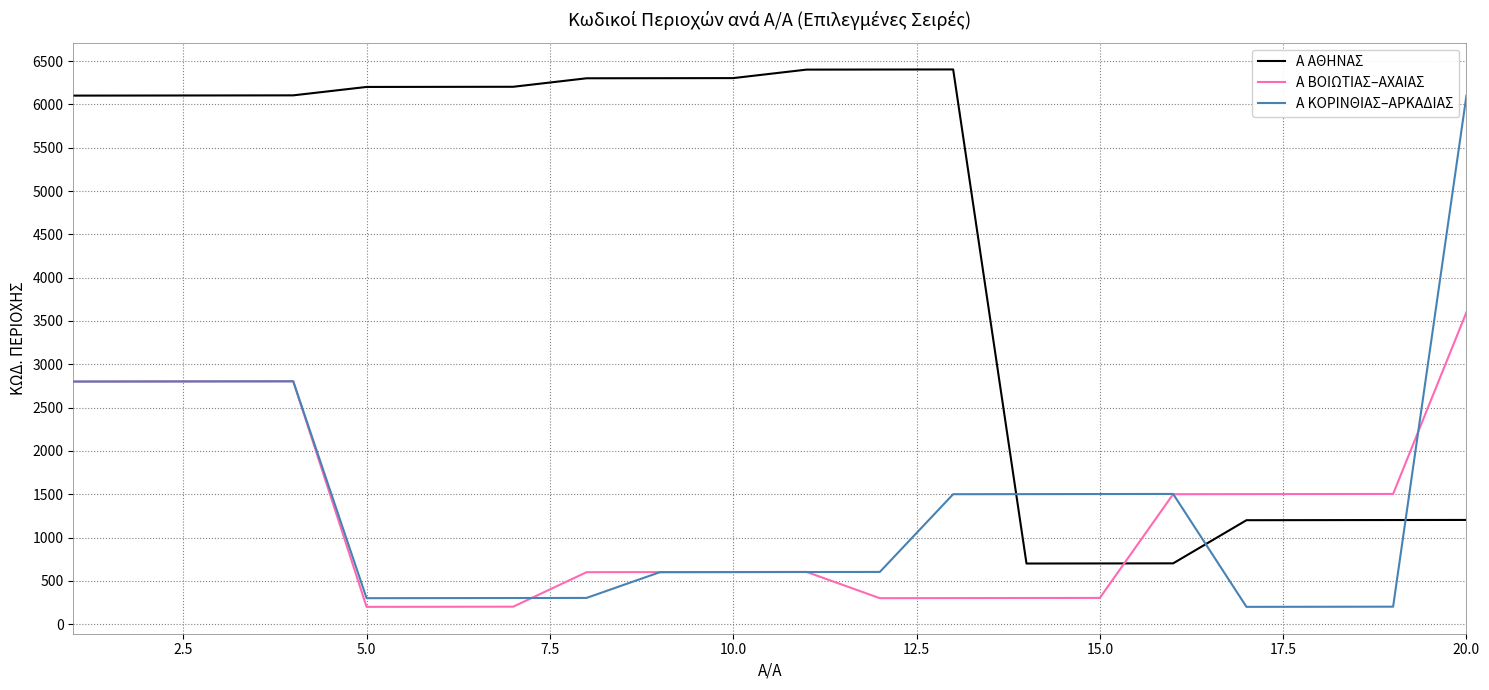

After their last crossing, which series has the higher values: Α ΑΘΗΝΑΣ or Α ΒΟΙΩΤΙΑΣ–ΑΧΑΙΑΣ?

Α ΒΟΙΩΤΙΑΣ–ΑΧΑΙΑΣ